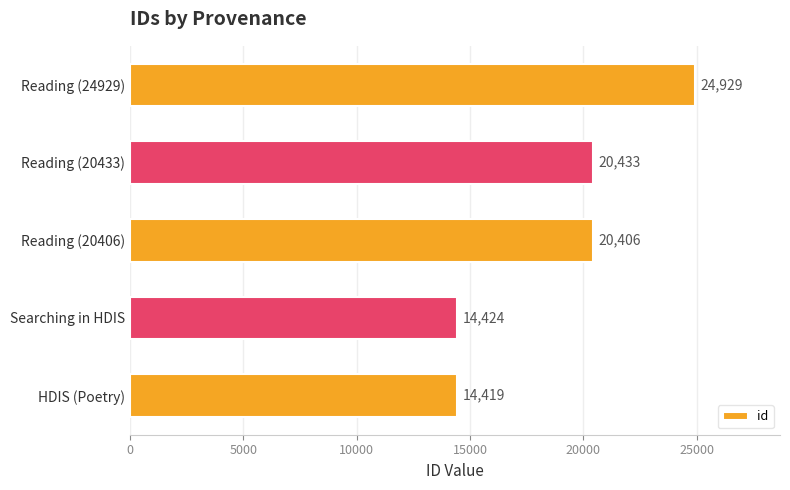

At which label is the value closest to 19674?

Reading (20406)